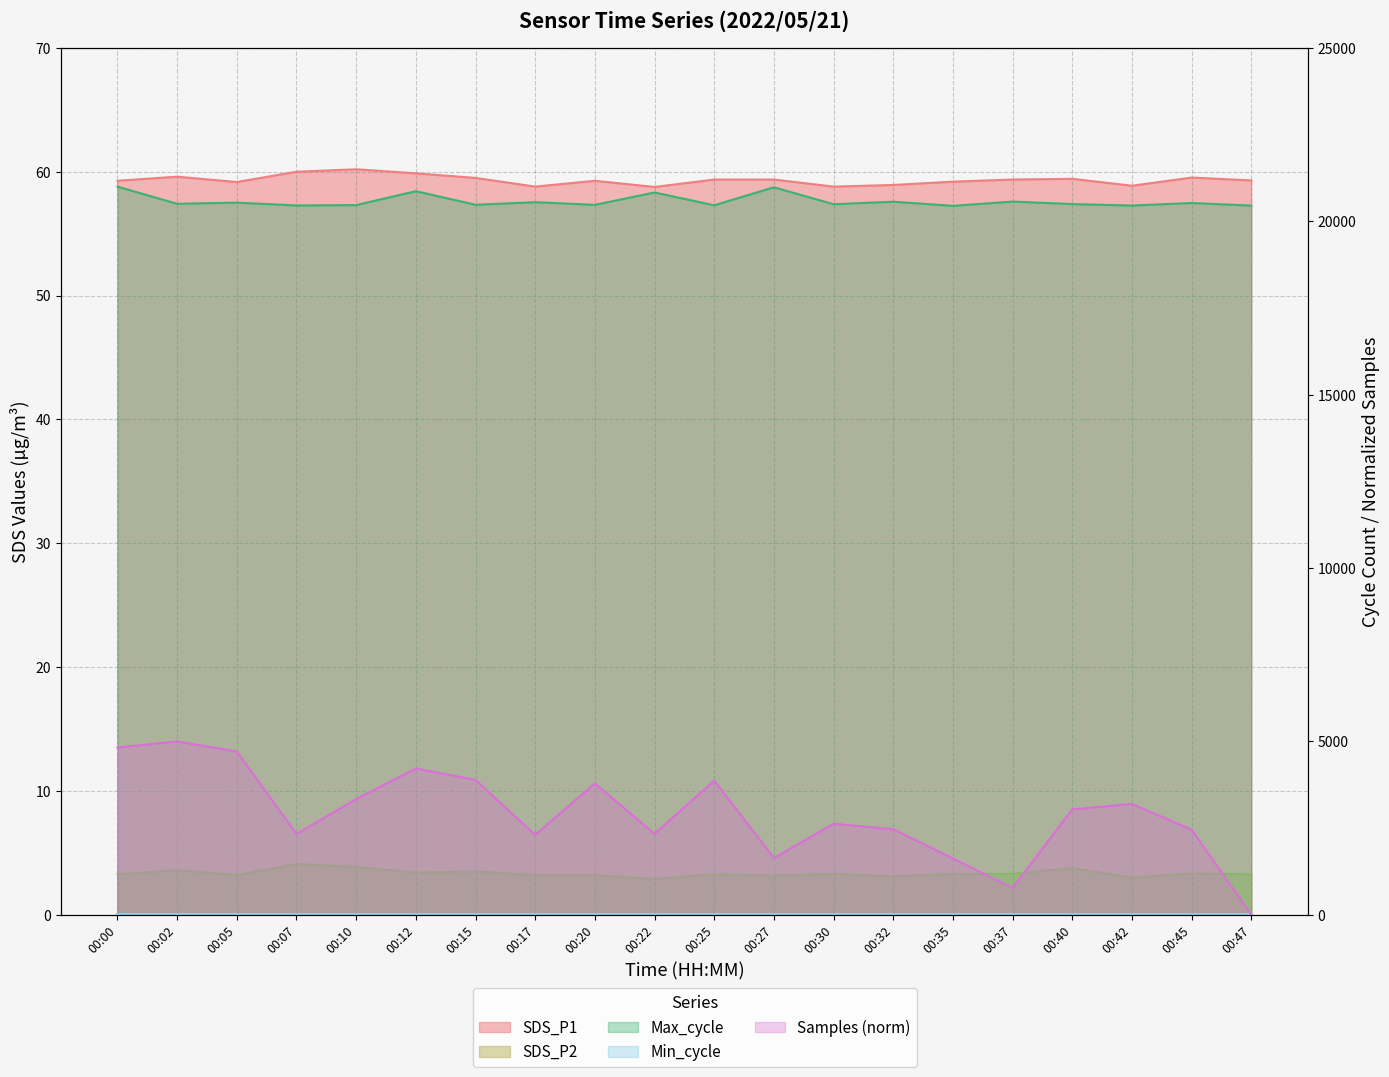

What is the value of the SDS_P1 point at the 4th from the left?

60.0